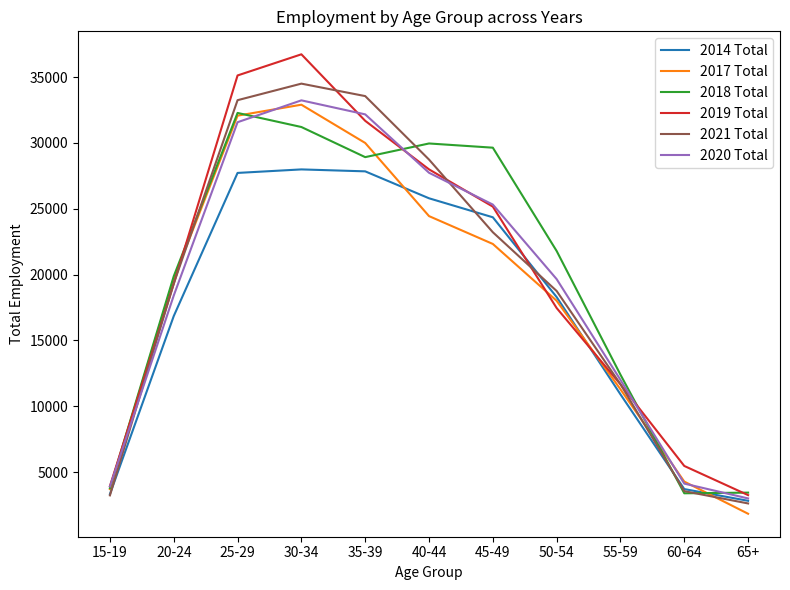

What position from the left is 30-34?

4